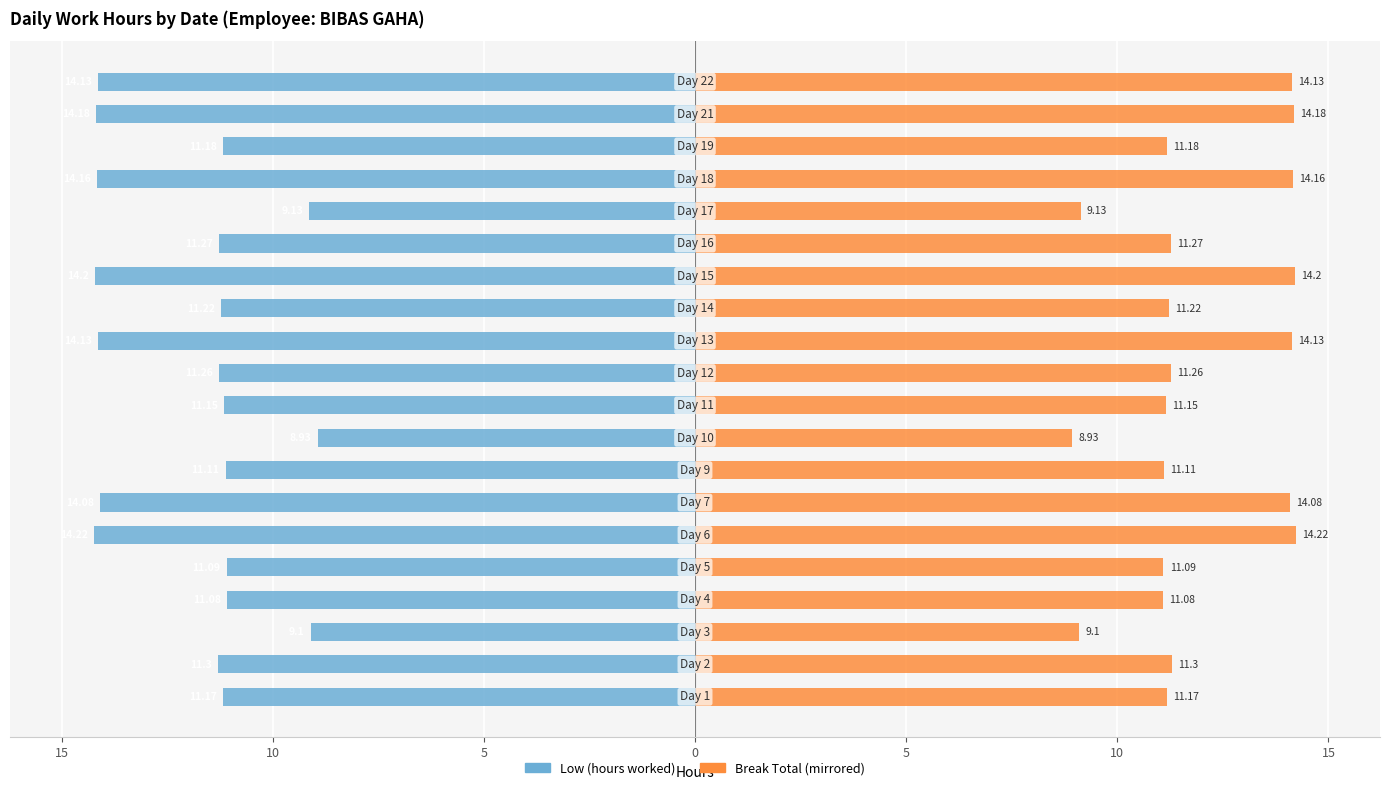

What is the difference between the second highest and minimum values in the Break Total (mirrored) series?

5.3